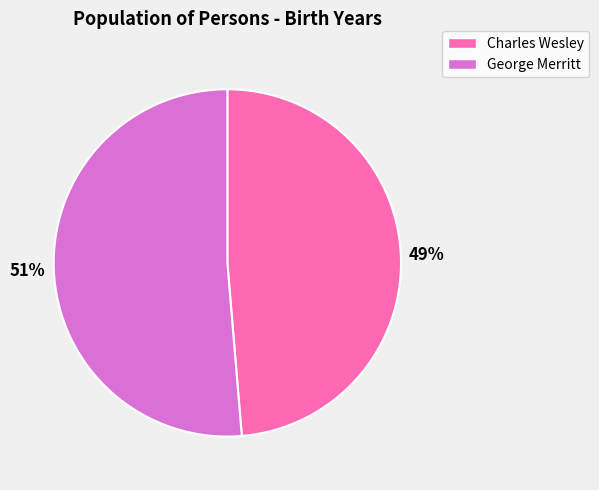

To the nearest percent, what is the combined percentage of George Merritt and Charles Wesley?

100%